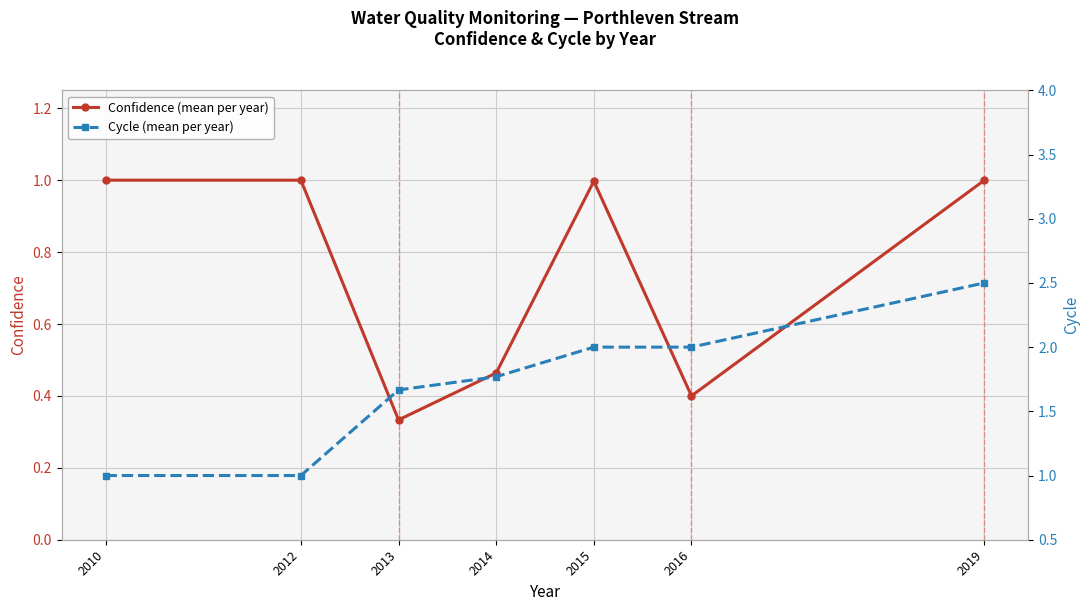

Which series has the largest range (max minus min)?

Cycle (mean per year)